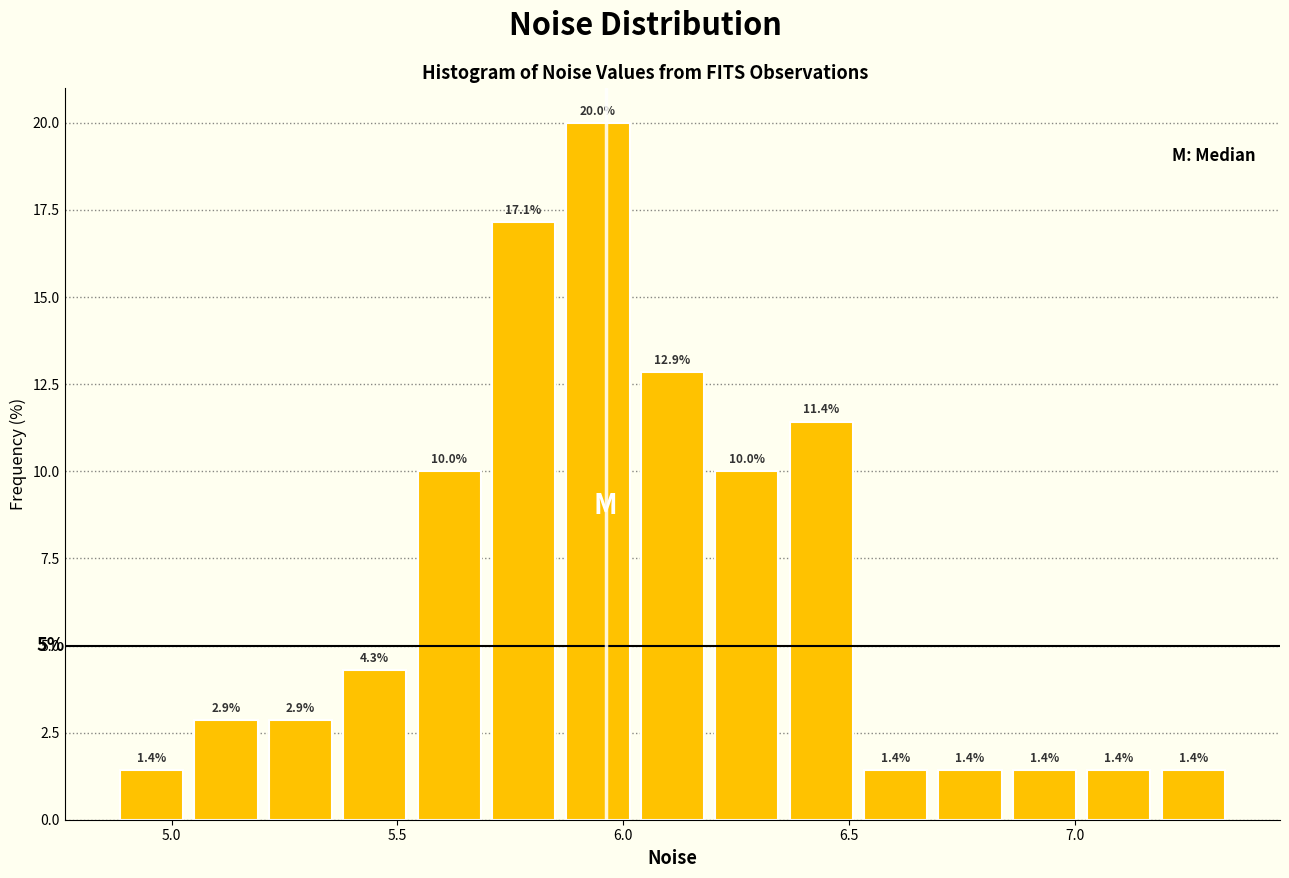

Read against the x-axis, roughly where is the centre of the tallest bar?

5.95